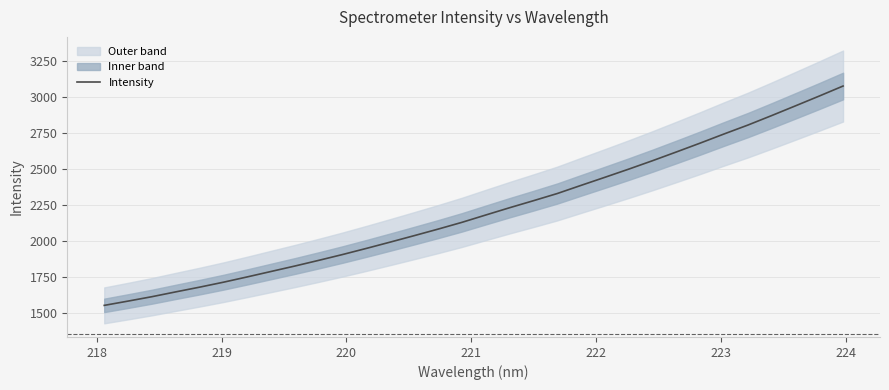

What is the lowest value of the Intensity series?

1554.5